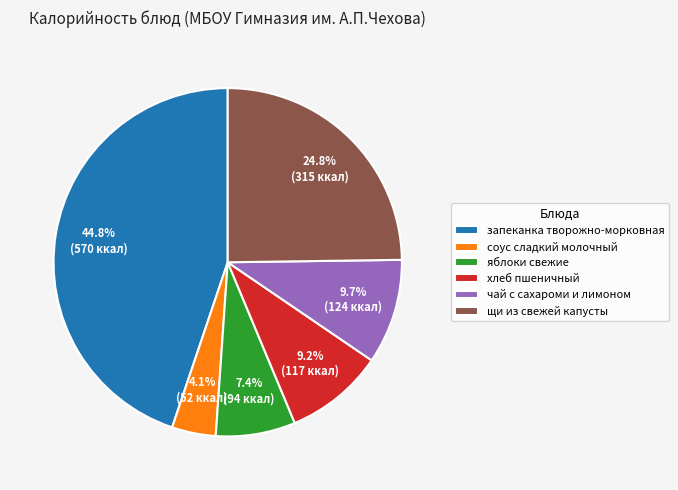

Is there a majority slice in this chart?

No